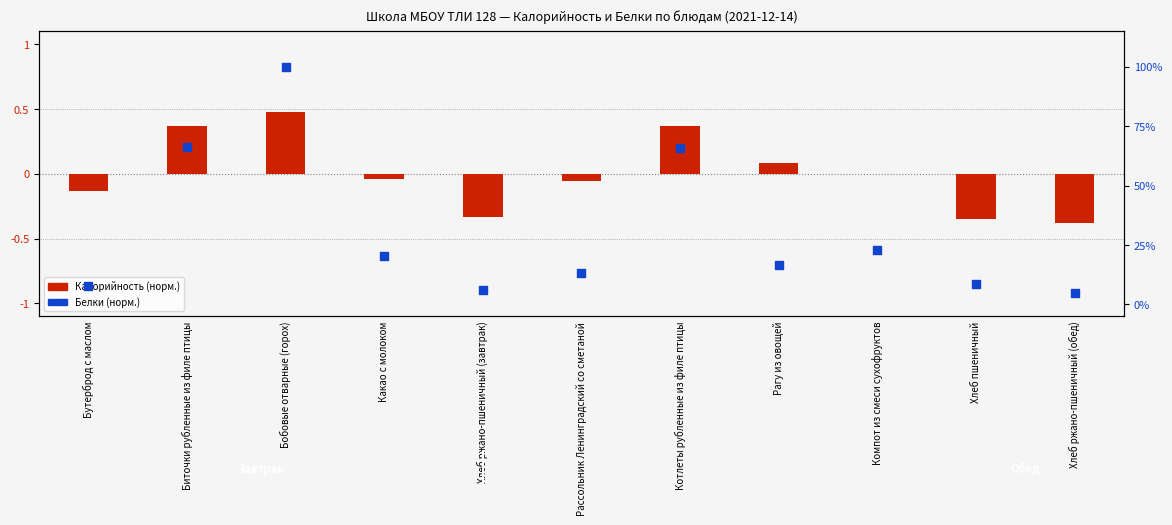

What are all the series names shown in the legend?

Калорийность (норм.), Белки (норм.)